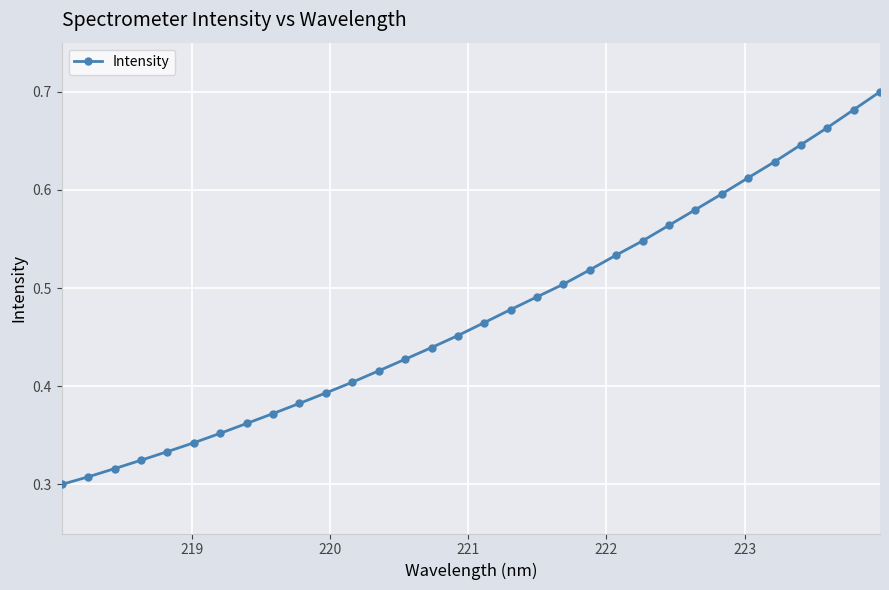

How many values are between 0 and 1?

32